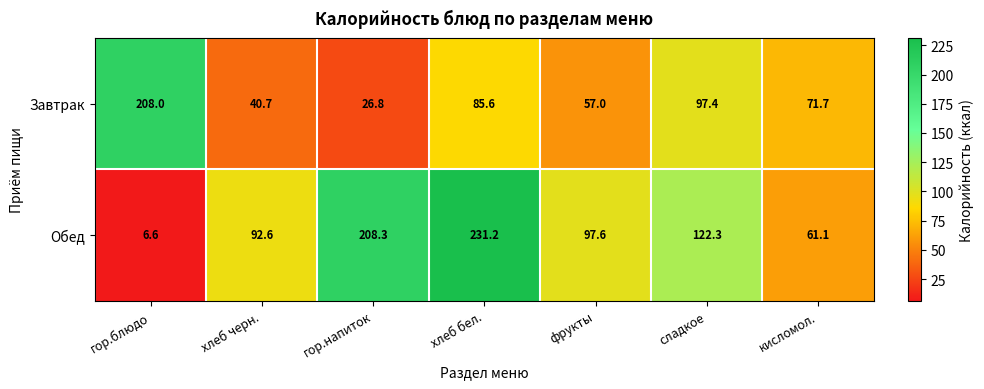

At which category is the sum across all series the highest?

хлеб бел.